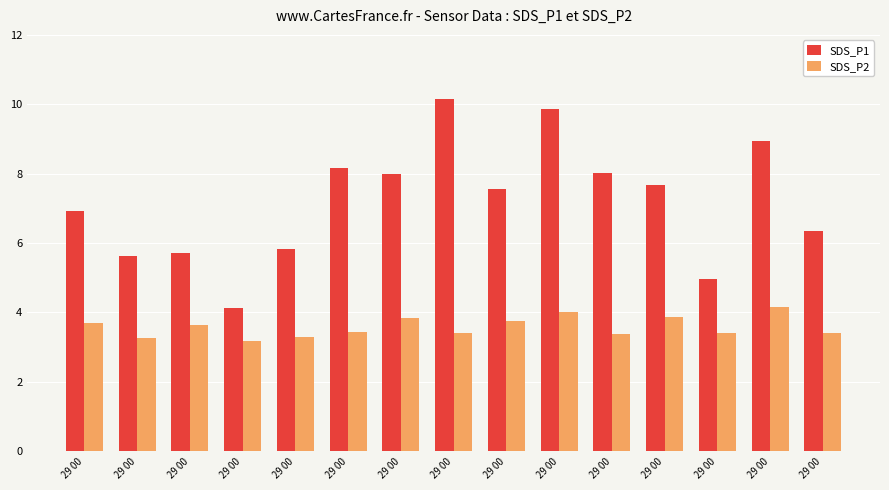

What are all the series names shown in the legend?

SDS_P1, SDS_P2